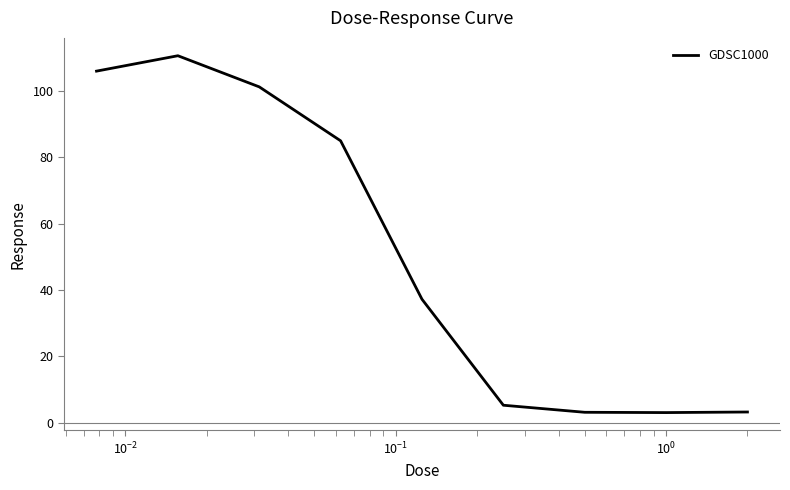

What is the minimum value shown in the chart?

3.1